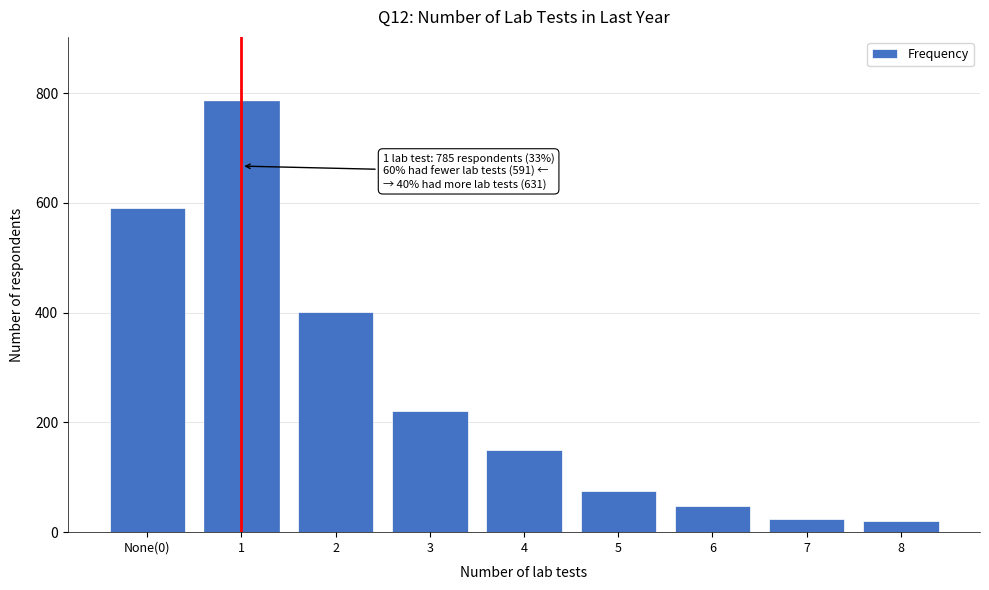

Reading left to right, extract all data points from this chart.

591	785	401	221	150	75	47	24	20